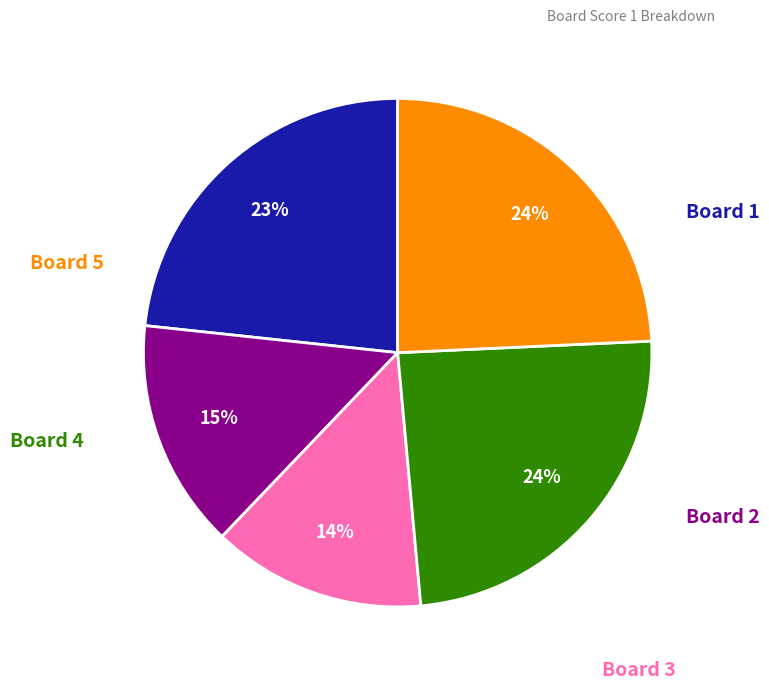

How many segments does this pie chart have?

5